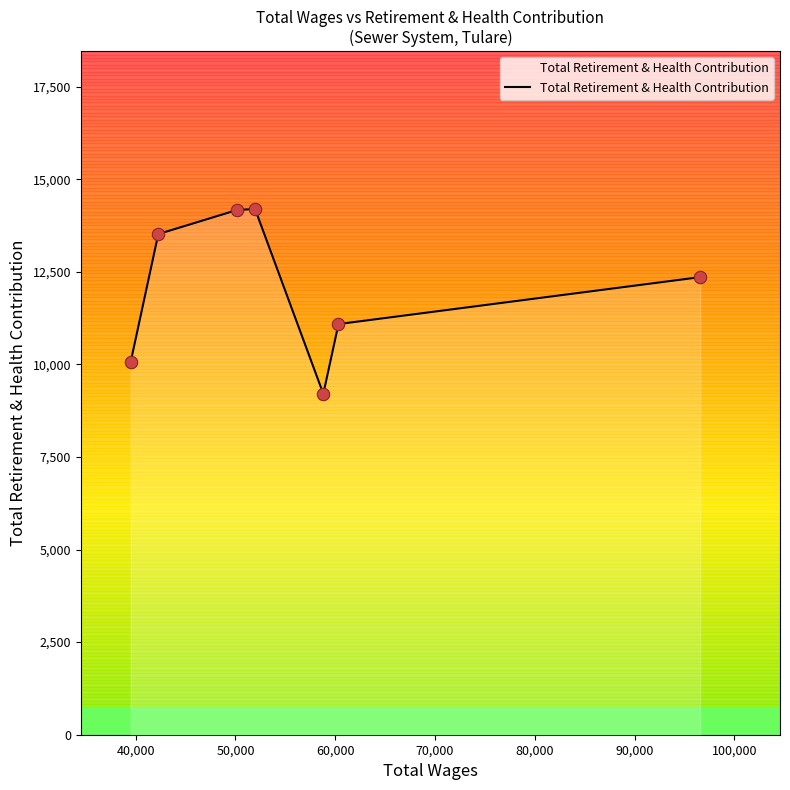

What is the minimum value shown in the chart?

9205